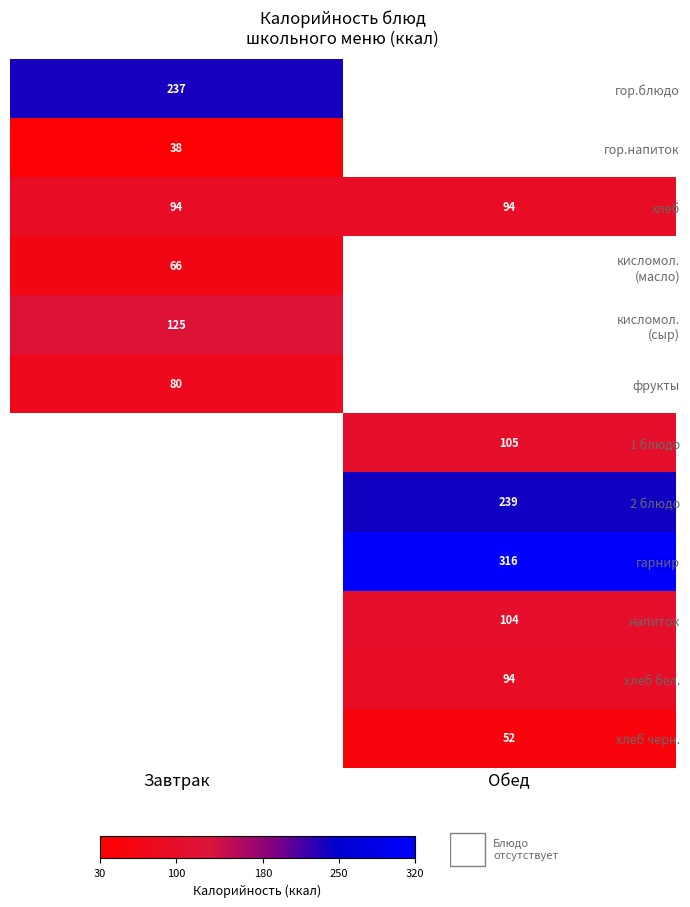

Is the value of 1 блюдо at Обед greater than the value of хлеб at Завтрак?

Yes